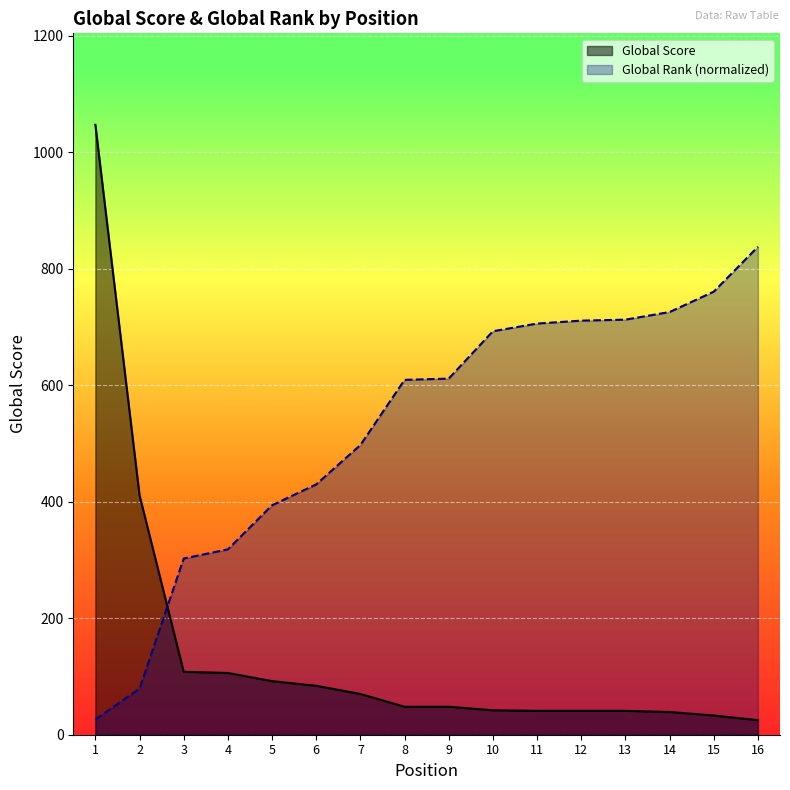

What is the value of the Global Score point at the 13th from the left?

41.0